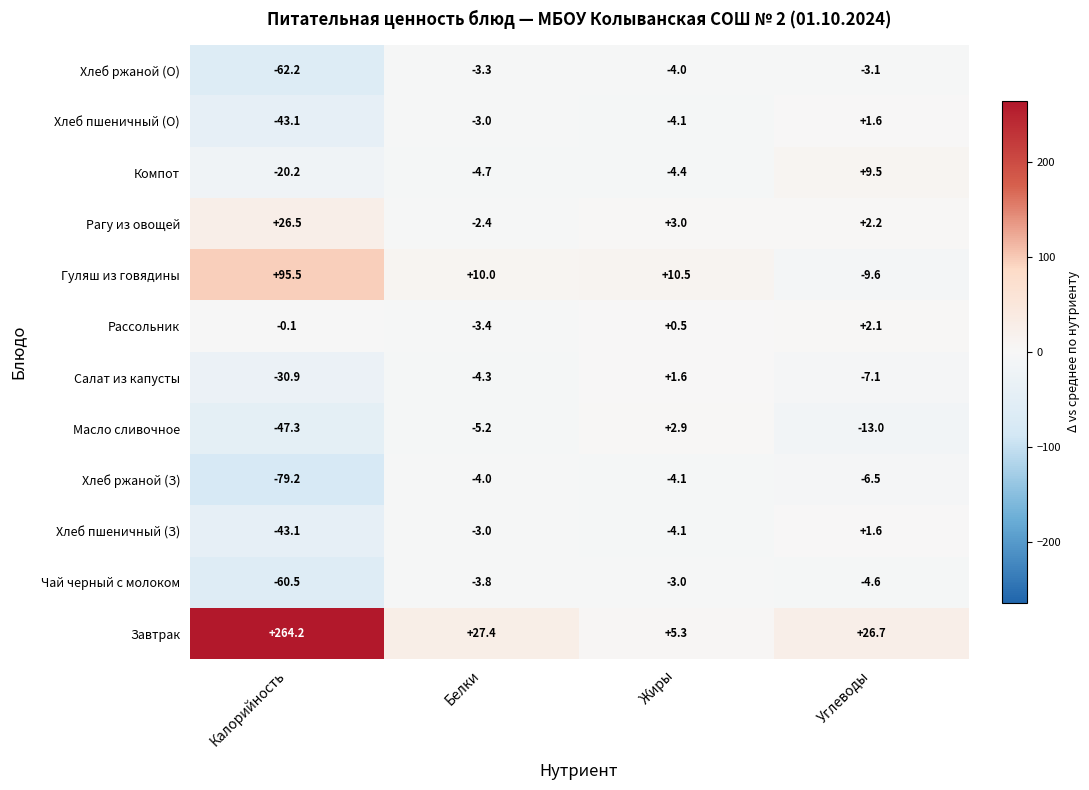

Where is Масло сливочное nearest to the value -22?

Углеводы